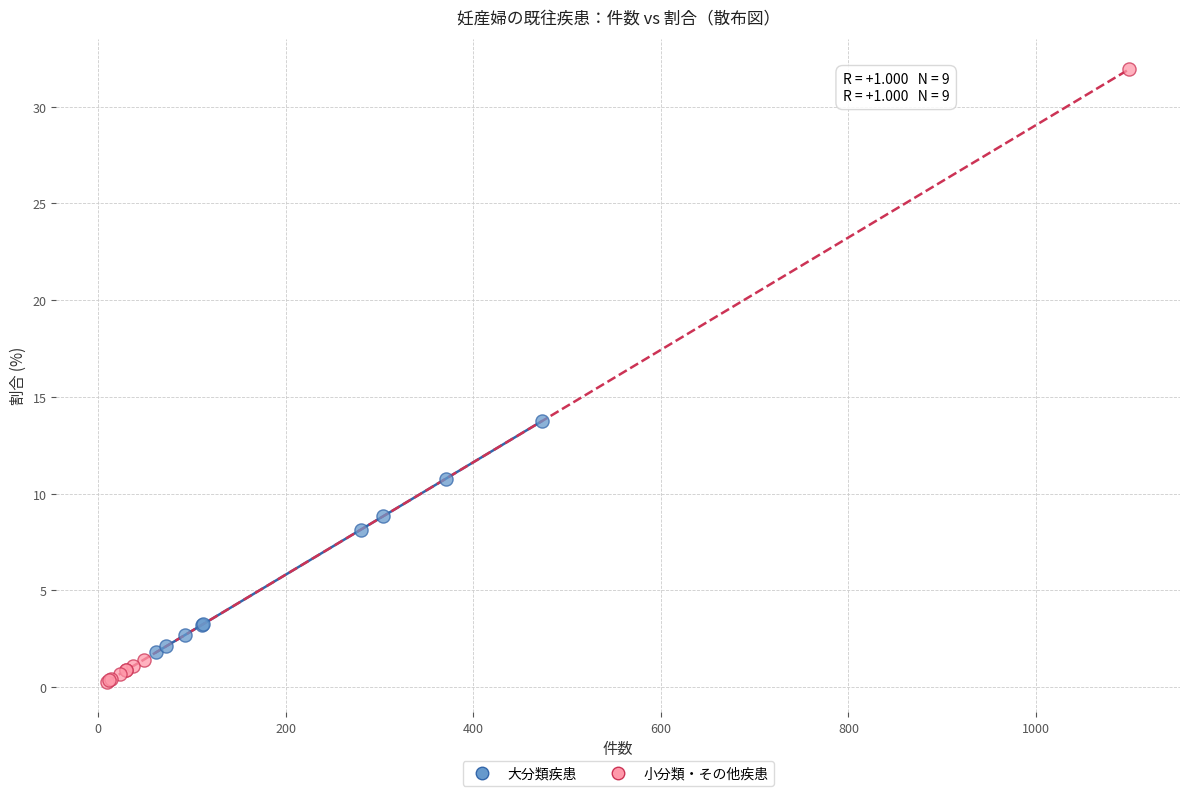

Which series reaches the minimum Y coordinate?

小分類・その他疾患